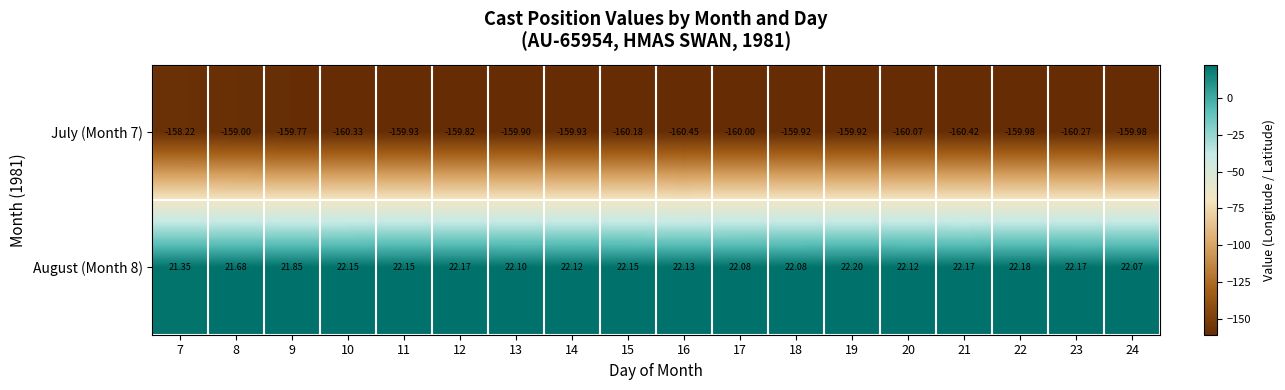

What is the total value across all series at 15?

-138.0